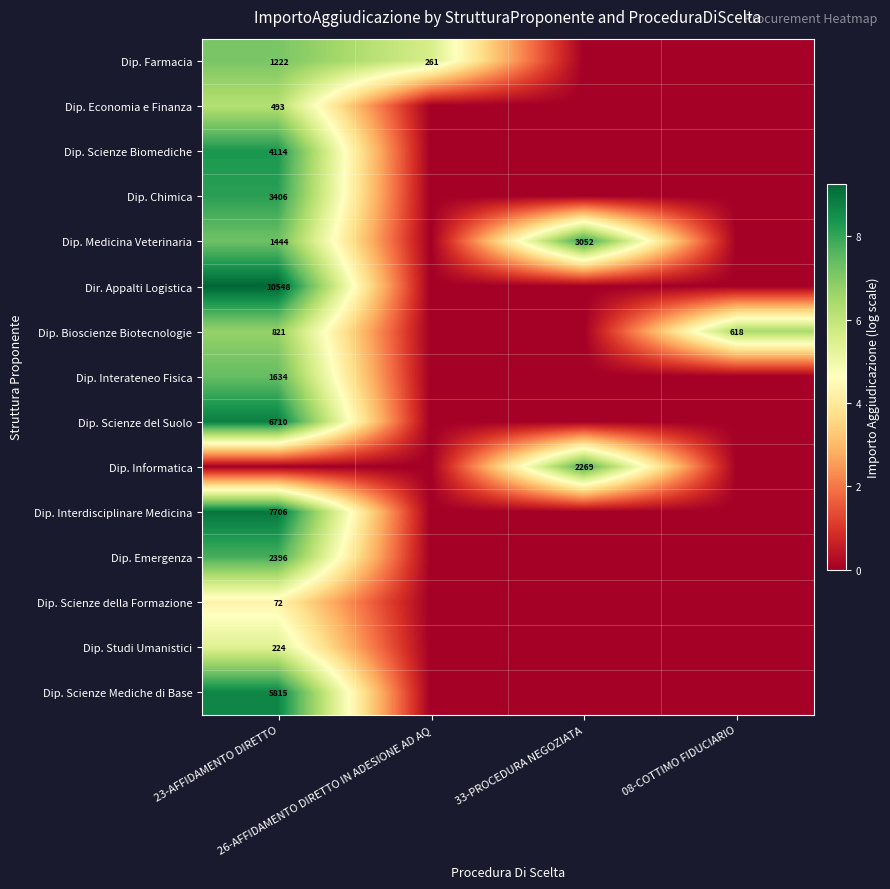

True or false: Dip. Economia e Finanza has a value of 2.4 at 26-AFFIDAMENTO DIRETTO IN ADESIONE AD AQ.

False